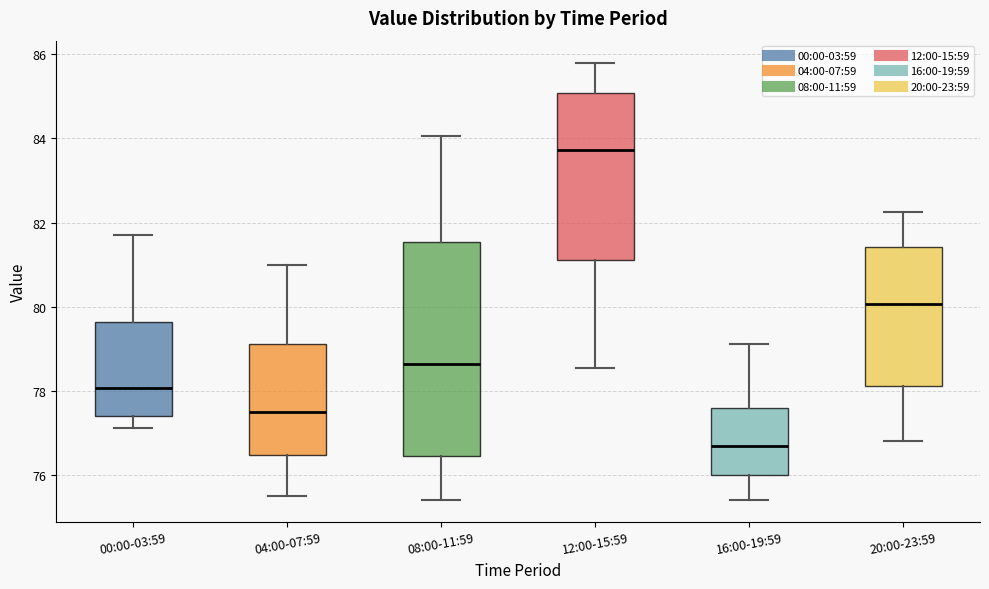

Which box is the tallest, from its lower edge to its upper edge?

08:00-11:59